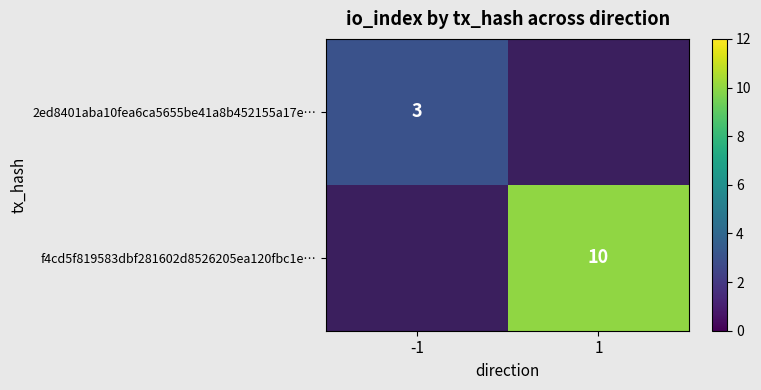

Which category has the highest value across all series?

1